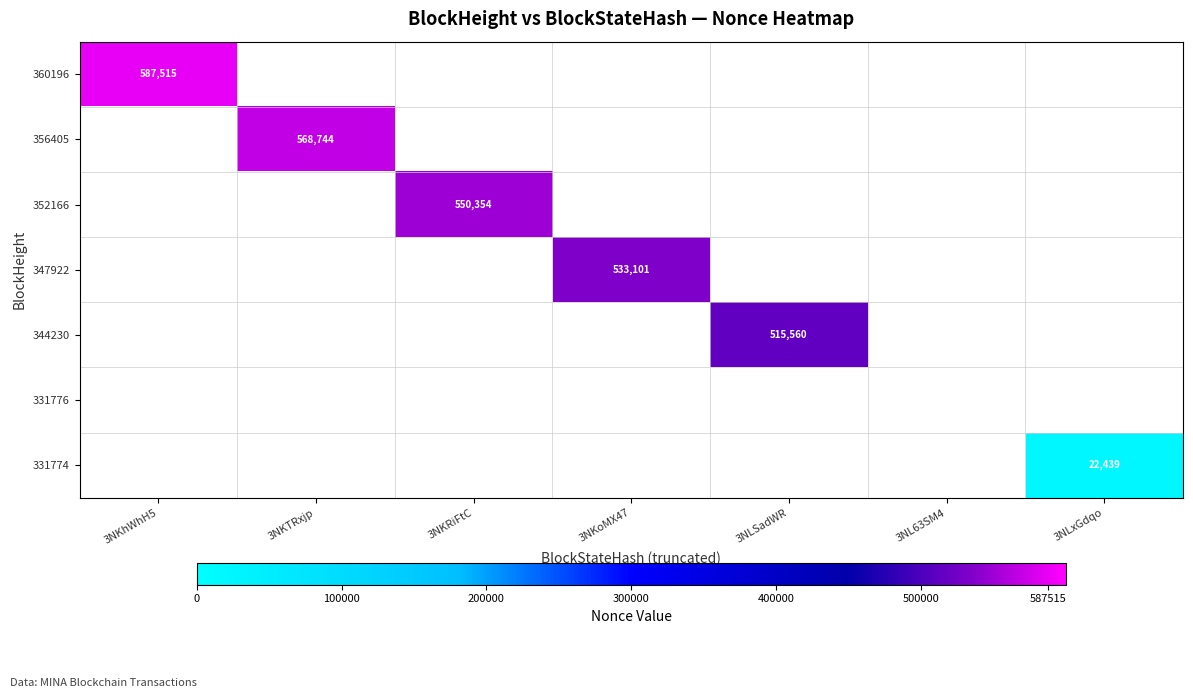

The 347922 series shows 252122 at 3NKoMX47. True or false?

False